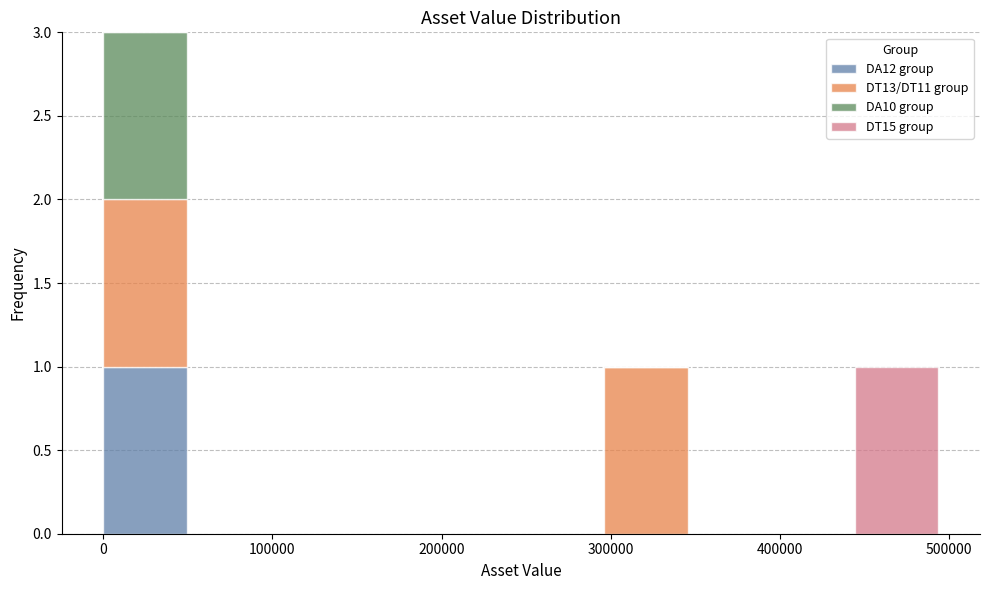

Which range on the x-axis has the tallest stacked bar (by total height)?

0 to 50000